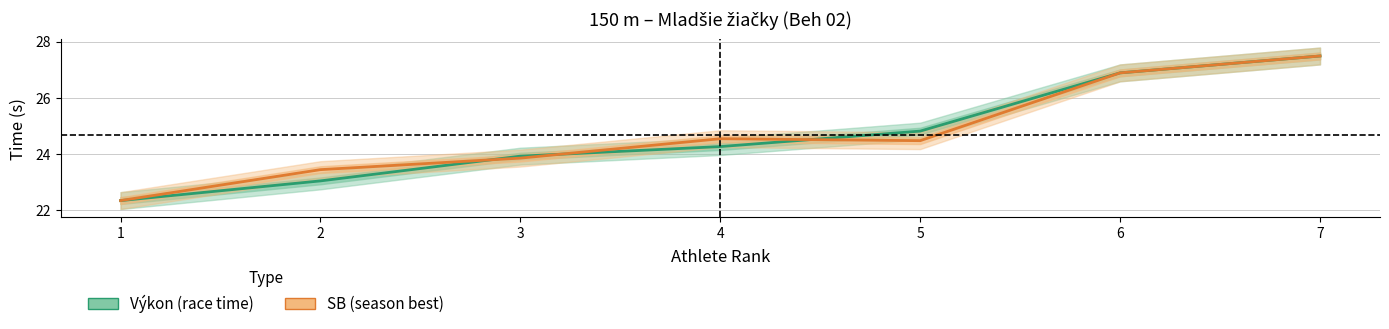

Is this an area chart (filled region under the line)?

No